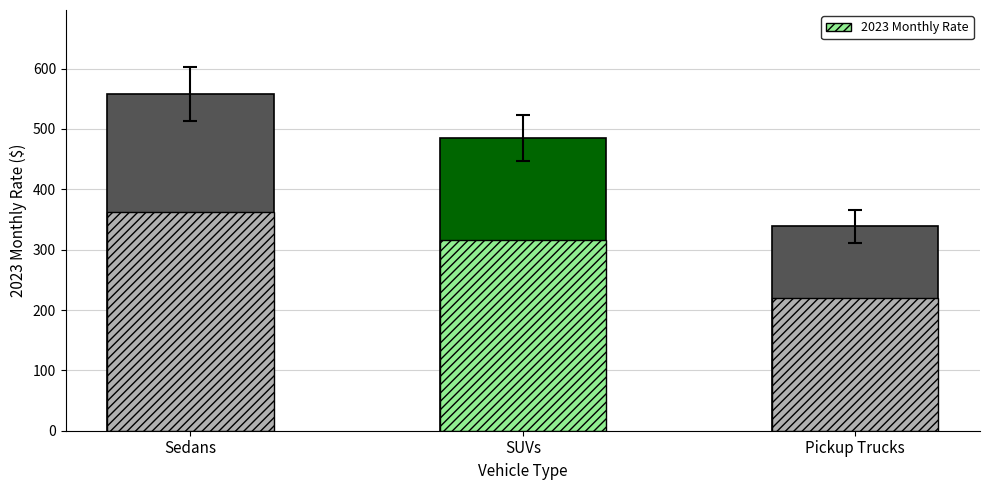

At which label does the data first exceed 315?

Sedans